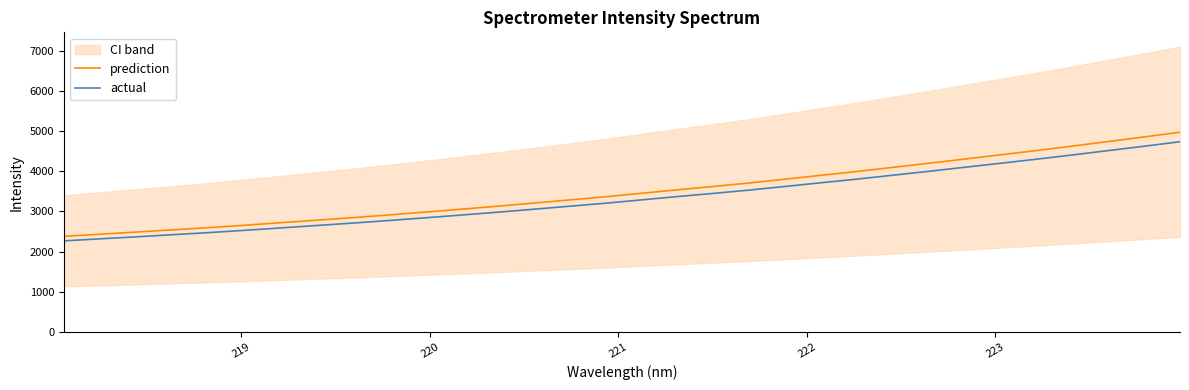

Rank the series by their maximum value, from lowest to highest.

actual, prediction